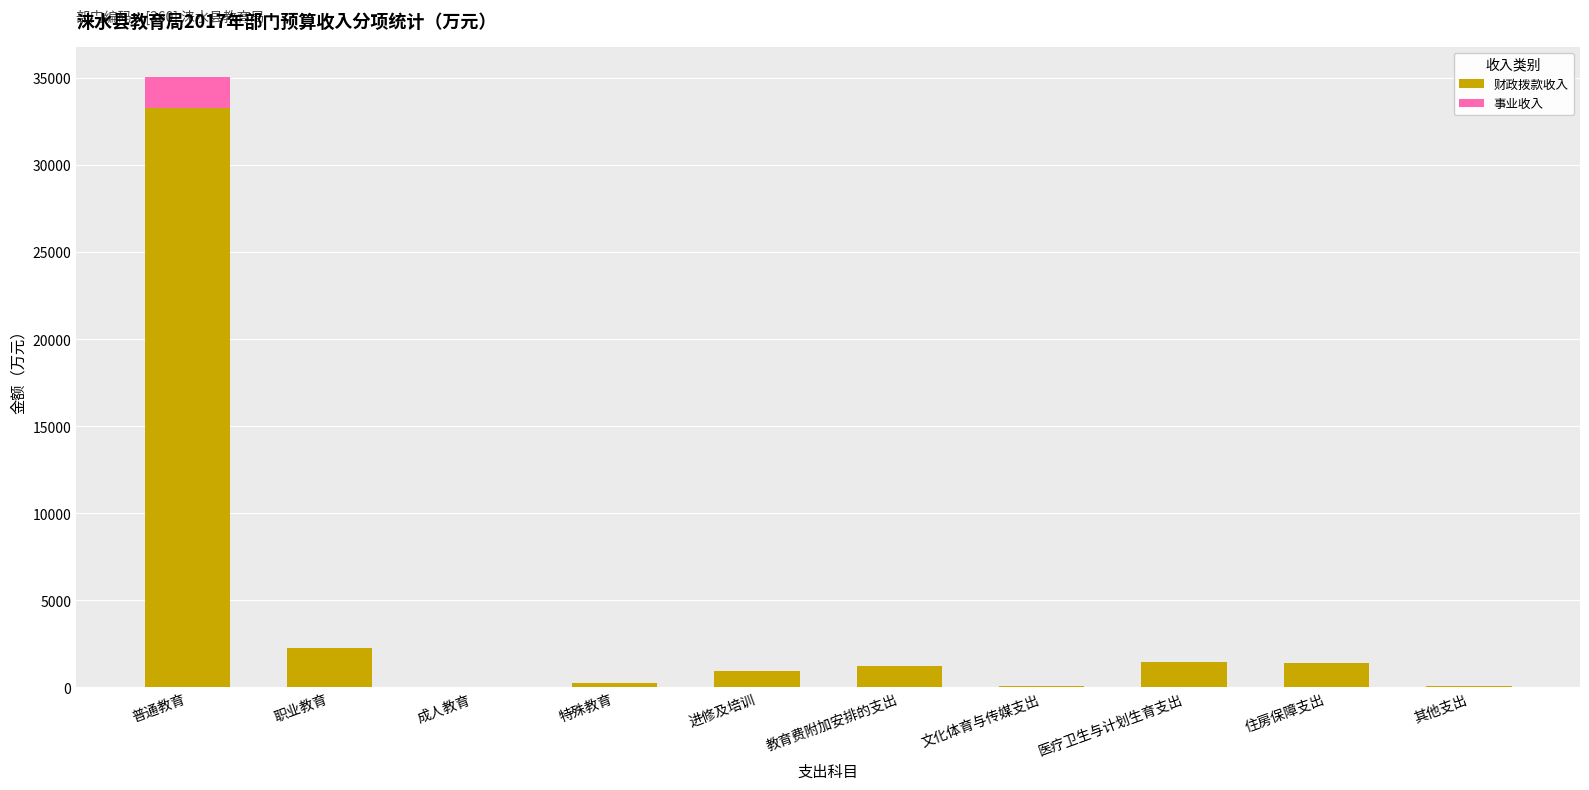

At which category is the sum across all series the highest?

普通教育